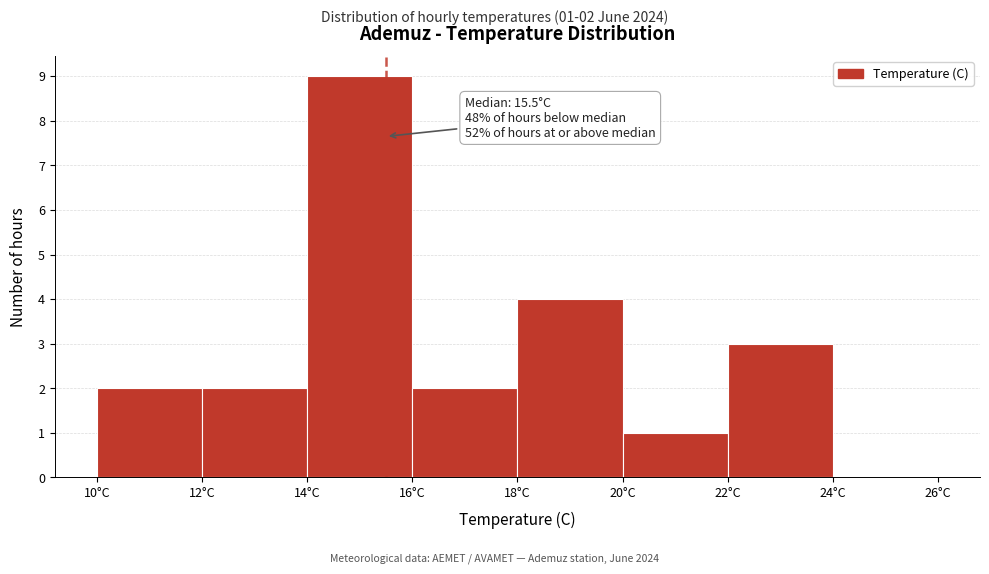

Over which range of the x-axis is the bar tallest?

14 to 16